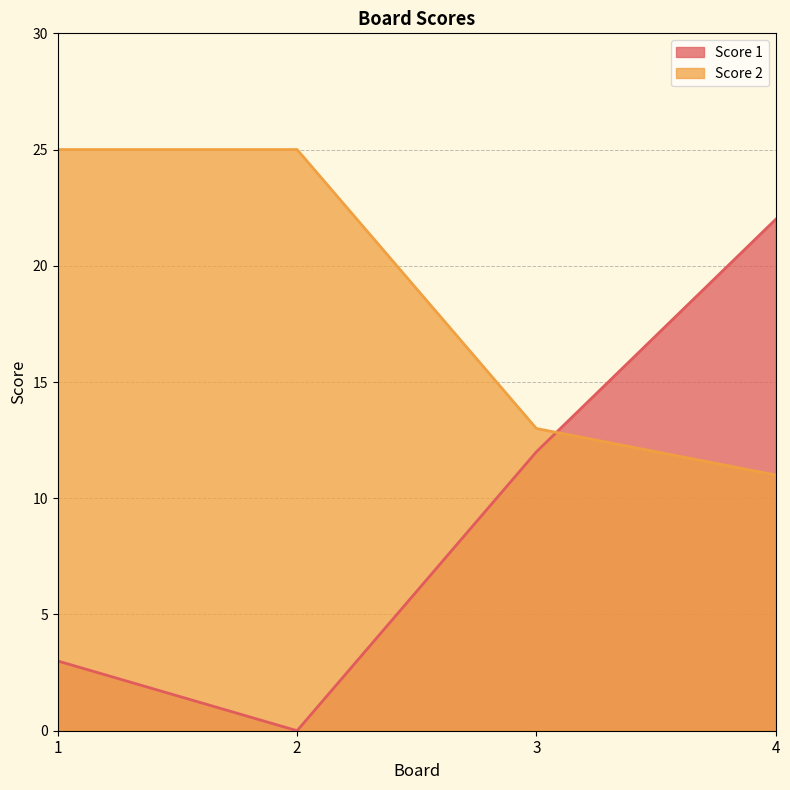

Rank the series by their average value, from lowest to highest.

Score 1, Score 2